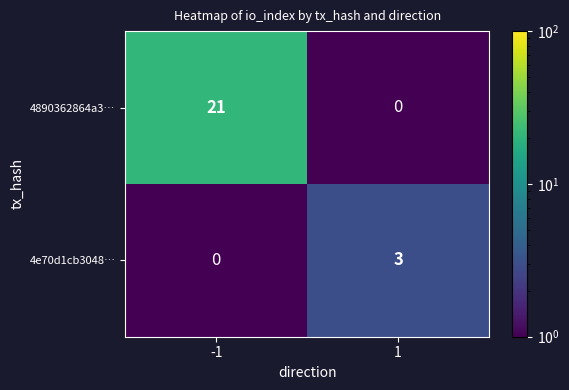

List the series in order of their peak value, highest first.

4890362864a3…, 4e70d1cb3048…